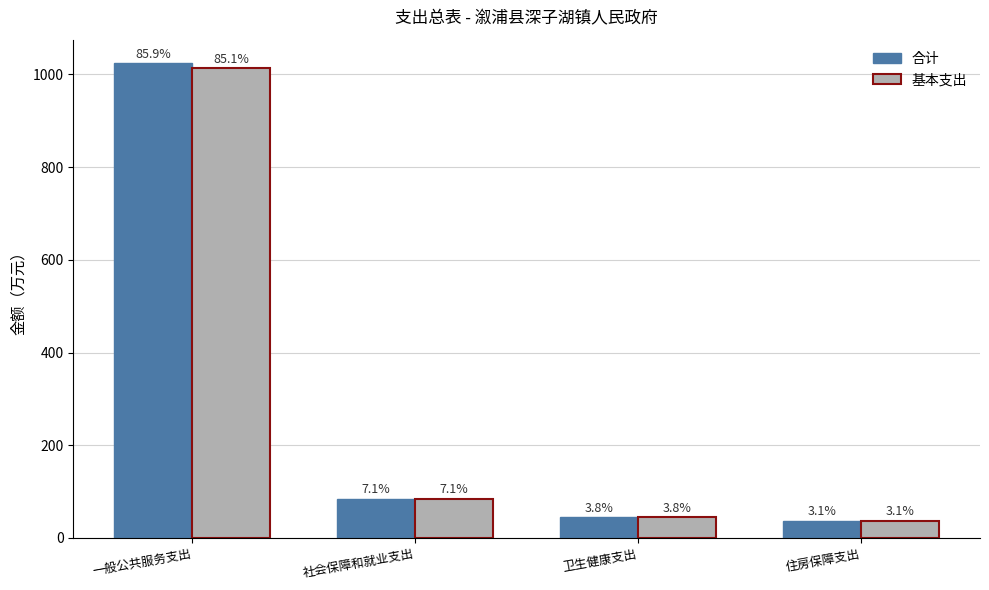

Reading left to right, what are all the values shown in this chart?

合计: 1023.7	85.1	45.2	37.2
基本支出: 1013.7	85.1	45.2	37.2